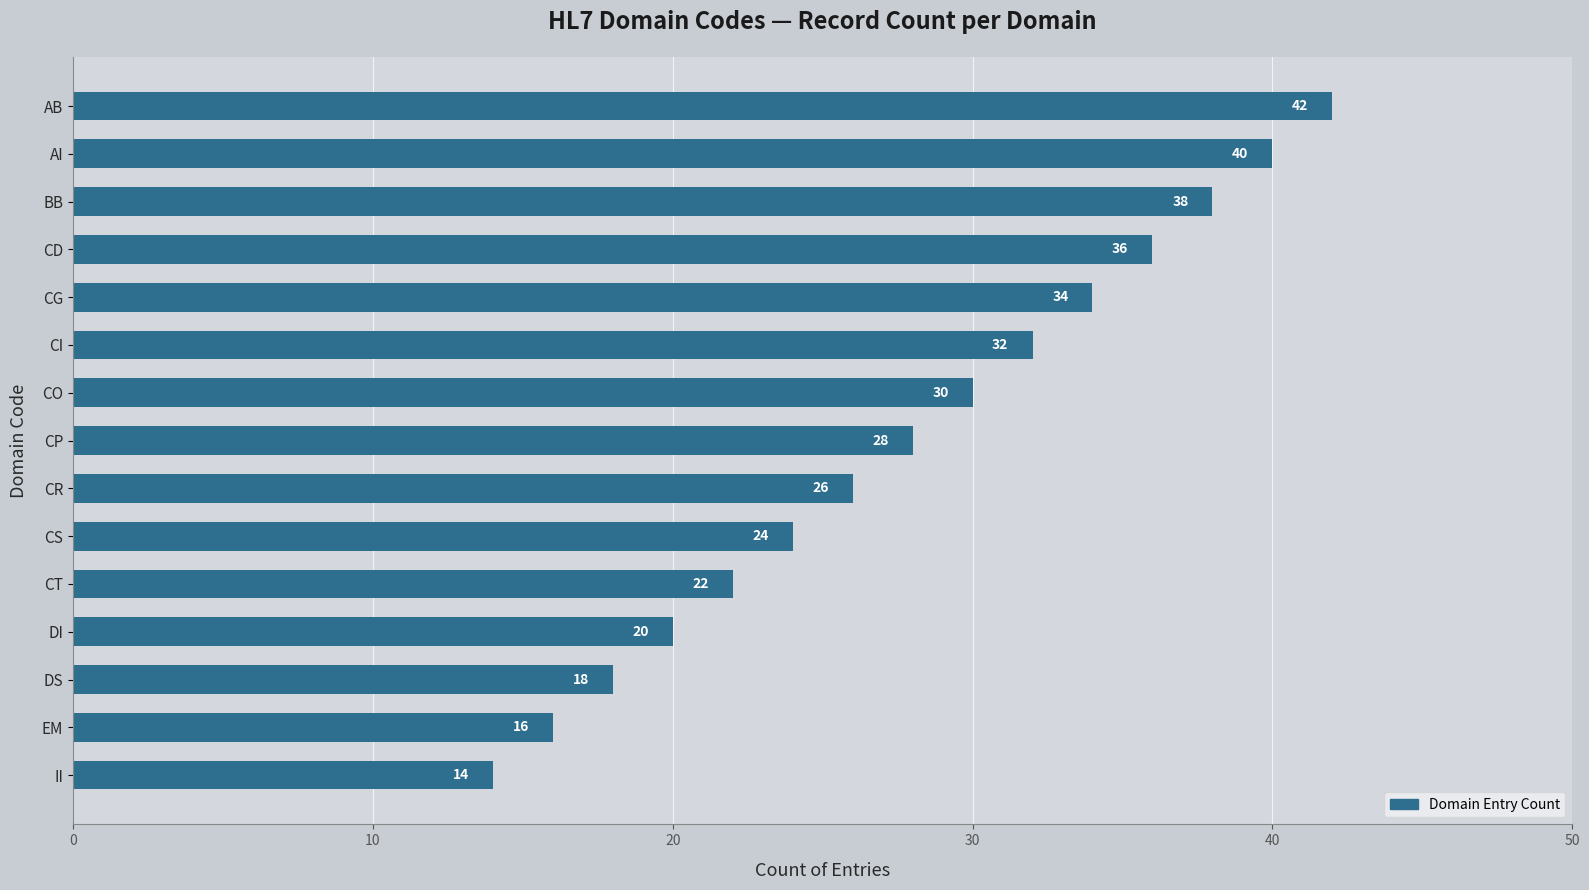

Does the chart contain any negative values?

No